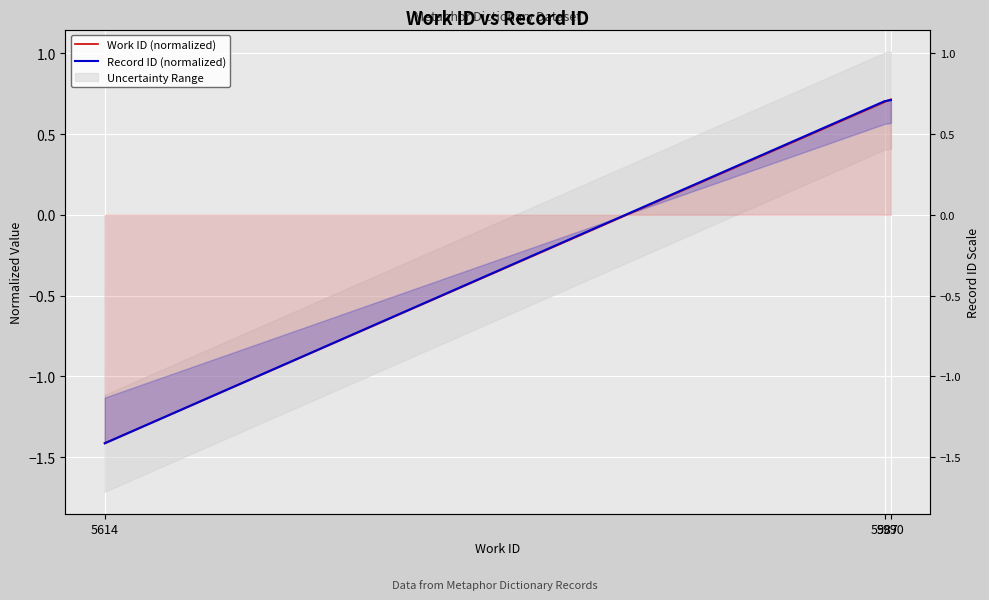

List the labels in order of Work ID (normalized) value, largest first.

5990, 5987, 5614